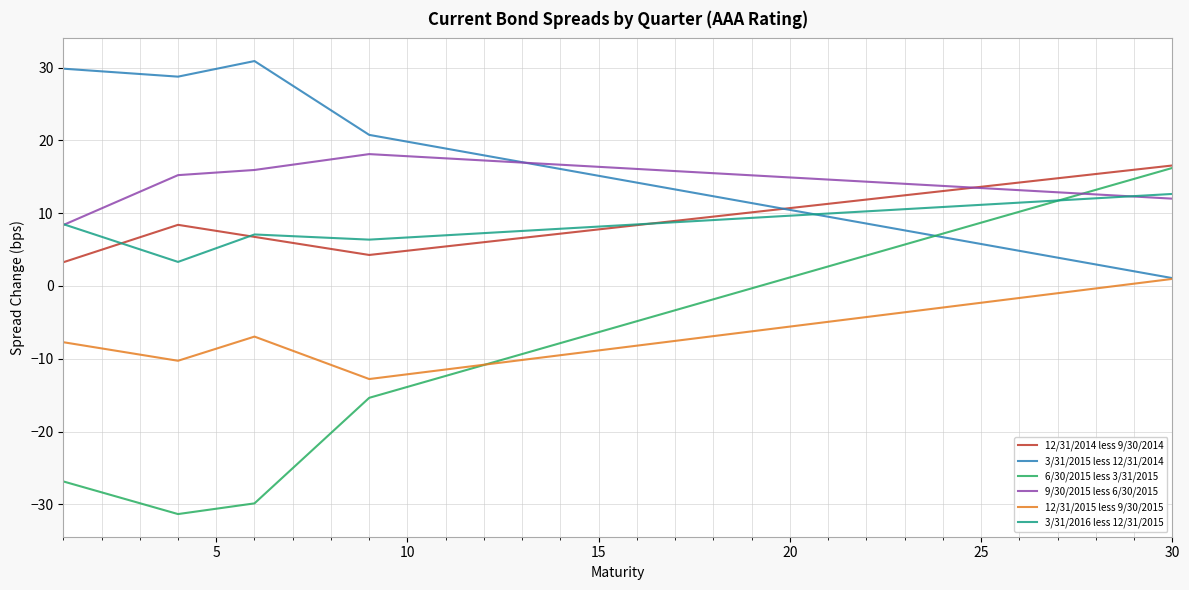

What is the lowest value of the 6/30/2015 less 3/31/2015 series?

-31.3